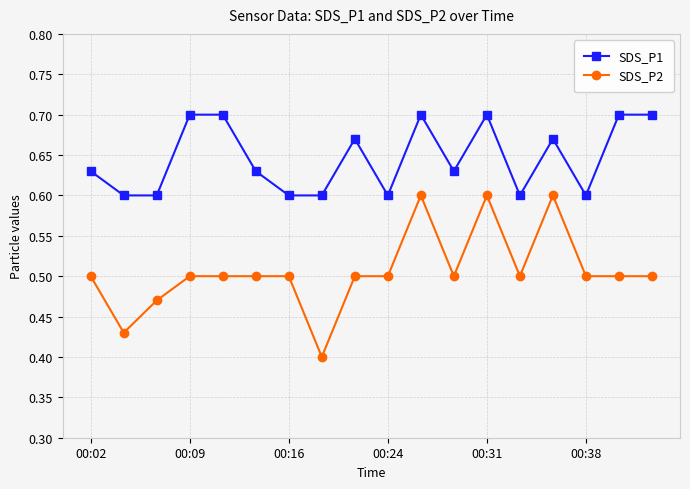

Count the SDS_P1 values in the range 0 to 1.

18